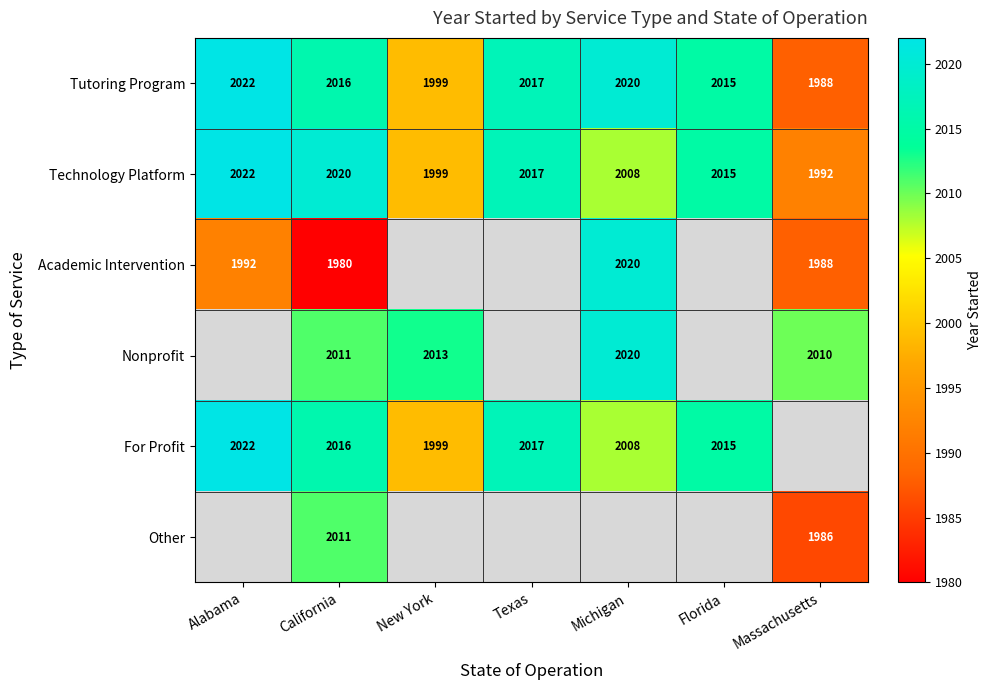

What is the greatest value displayed?

2022.0